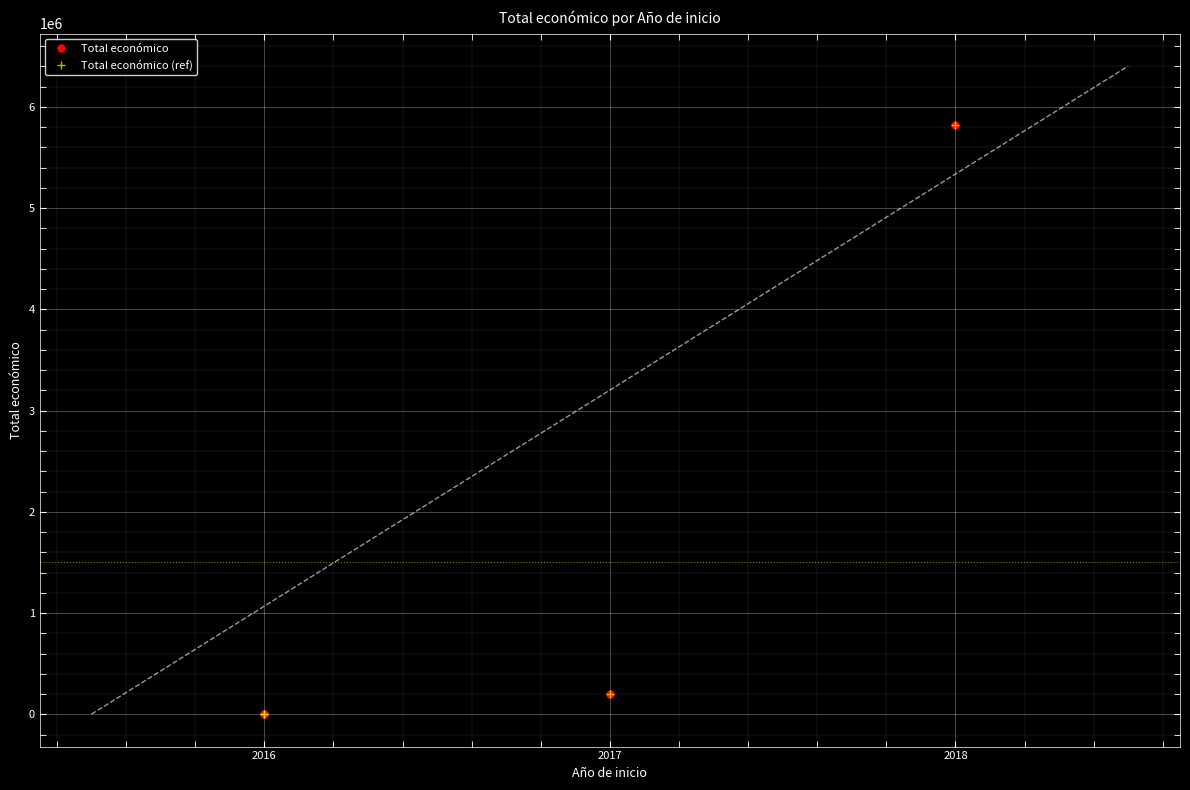

How many lines are shown in the chart?

2